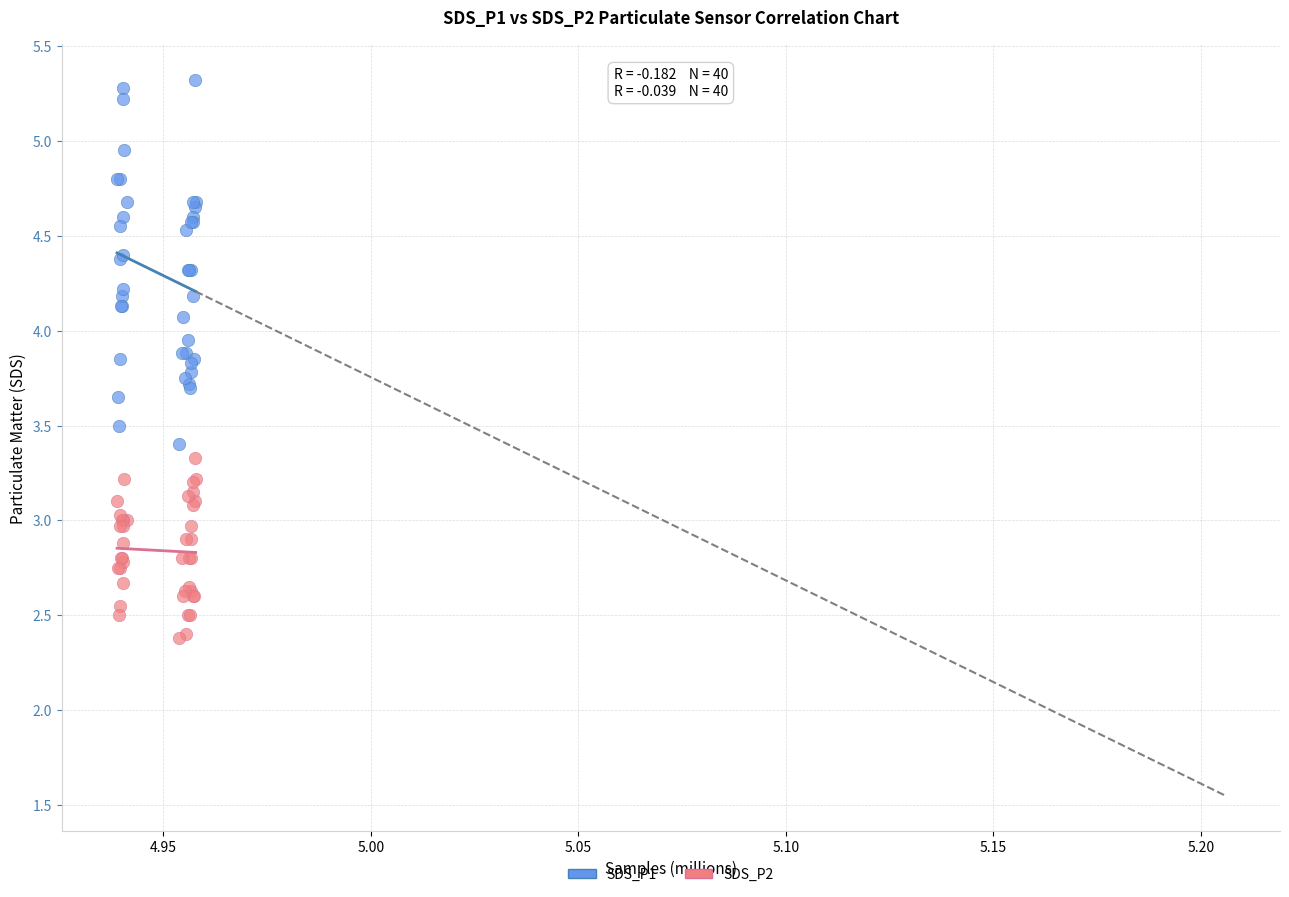

Which series reaches the maximum Y coordinate?

SDS_P1